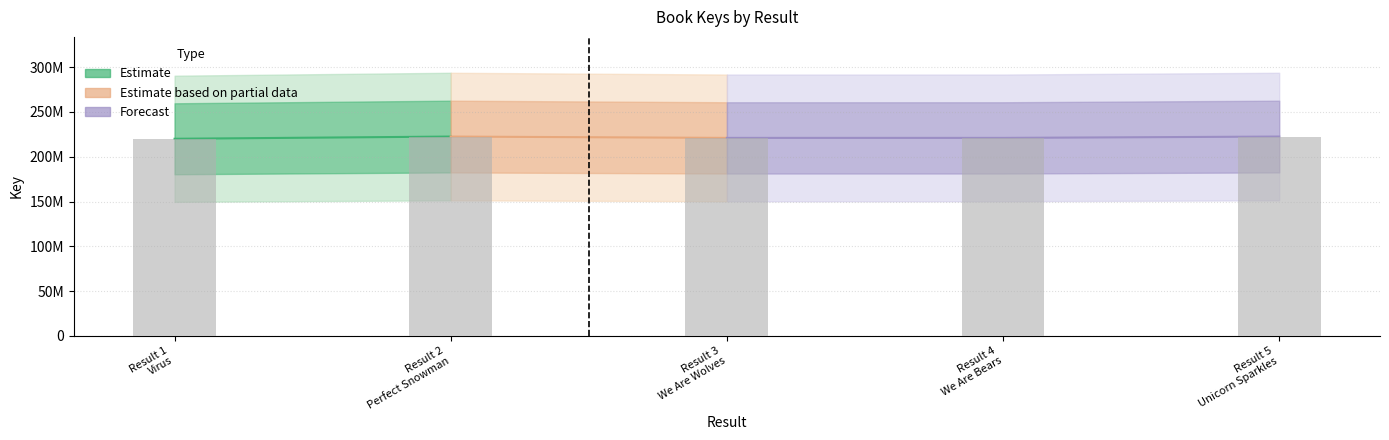

List the labels in order of value, smallest first.

Result 1 Virus, Result 3 We Are Wolves, Result 4 We Are Bears, Result 2 Perfect Snowman, Result 5 Unicorn Sparkles